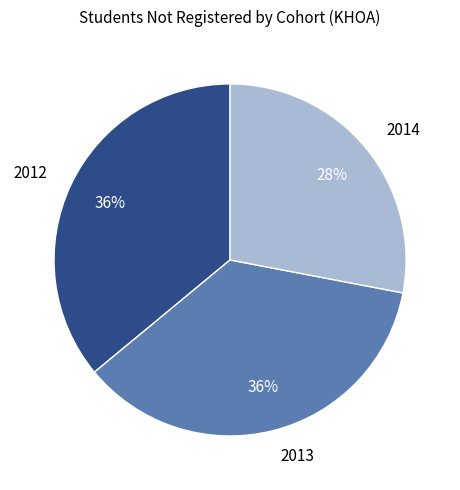

True or false: 2012 accounts for 36% of the total.

True